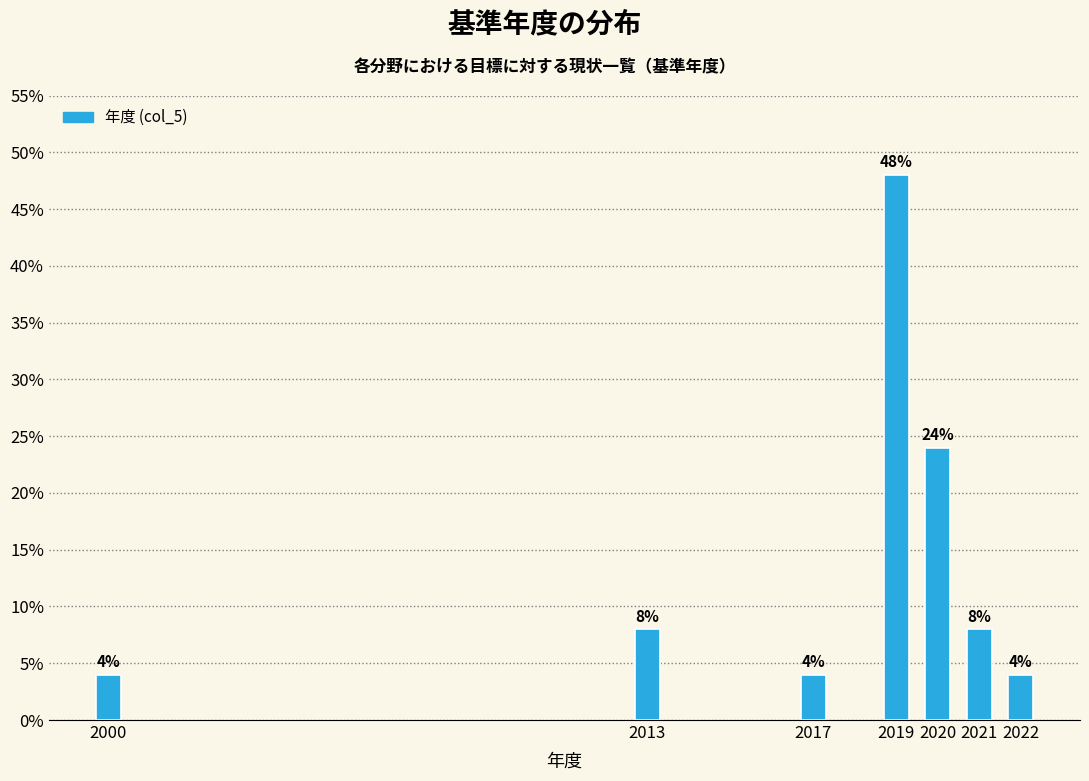

Reading left to right, transcribe all the data shown in this chart.

2000=4	2013=8	2017=4	2019=48	2020=24	2021=8	2022=4